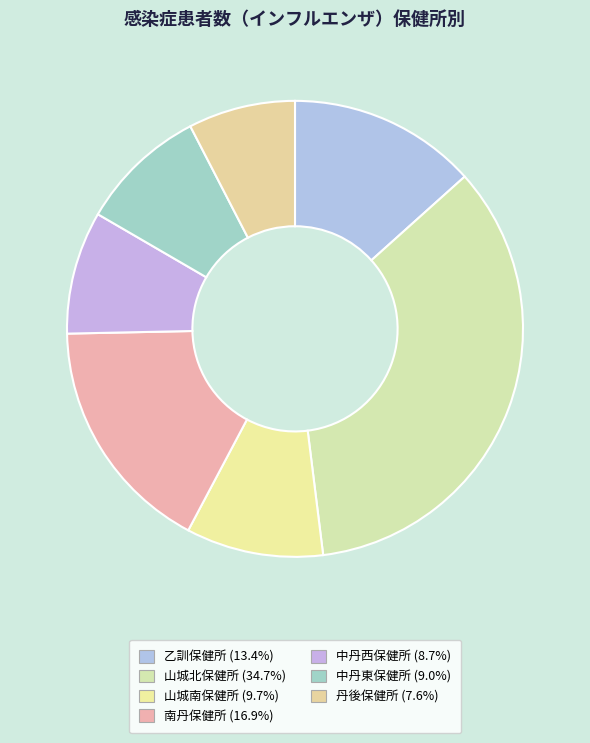

Which category has the biggest portion of the pie?

山城北保健所